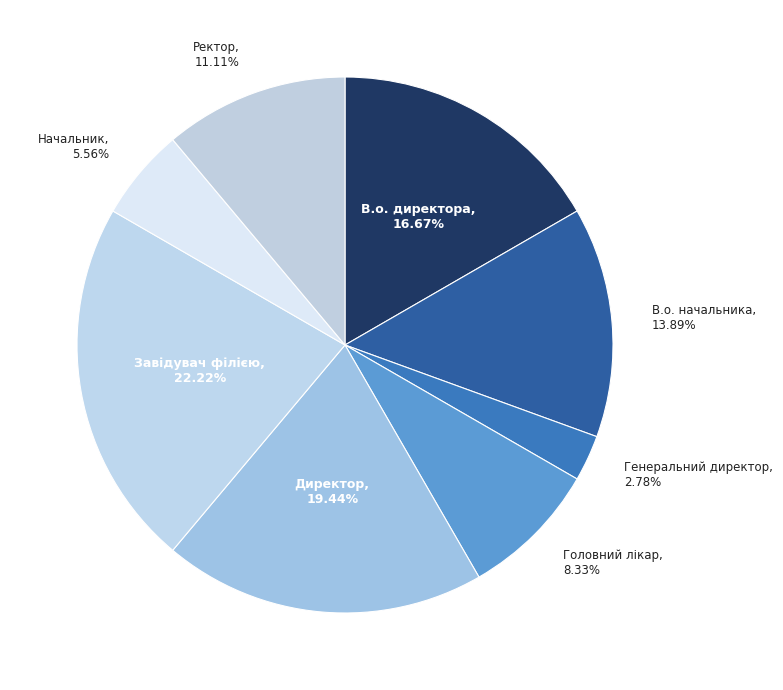

Rank the categories by value from highest to lowest.

Завідувач філією, Директор, В.о. директора, В.о. начальника, Ректор, Головний лікар, Начальник, Генеральний директор